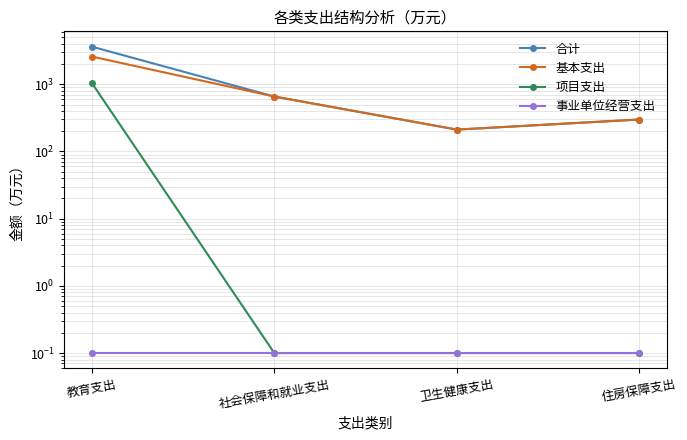

Which series changed the most between 教育支出 and 卫生健康支出?

合计